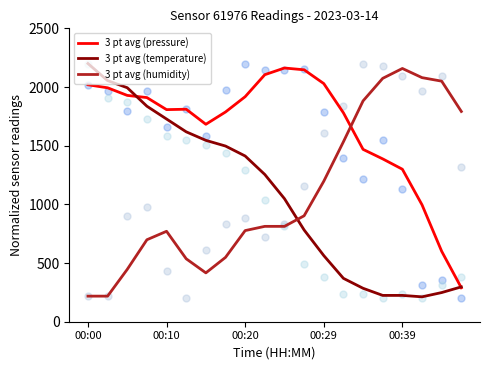

At how many categories does at least one series exceed 1031?

20